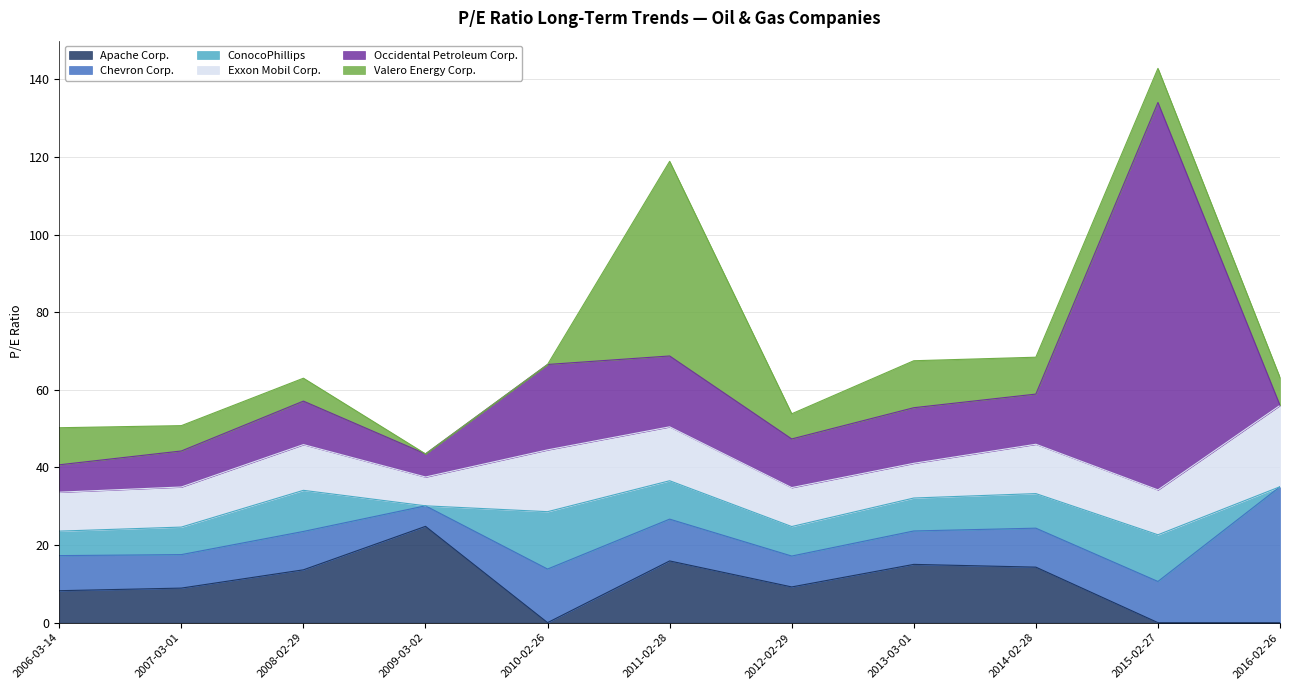

How many interior local valleys does the Occidental Petroleum Corp. series have?

3